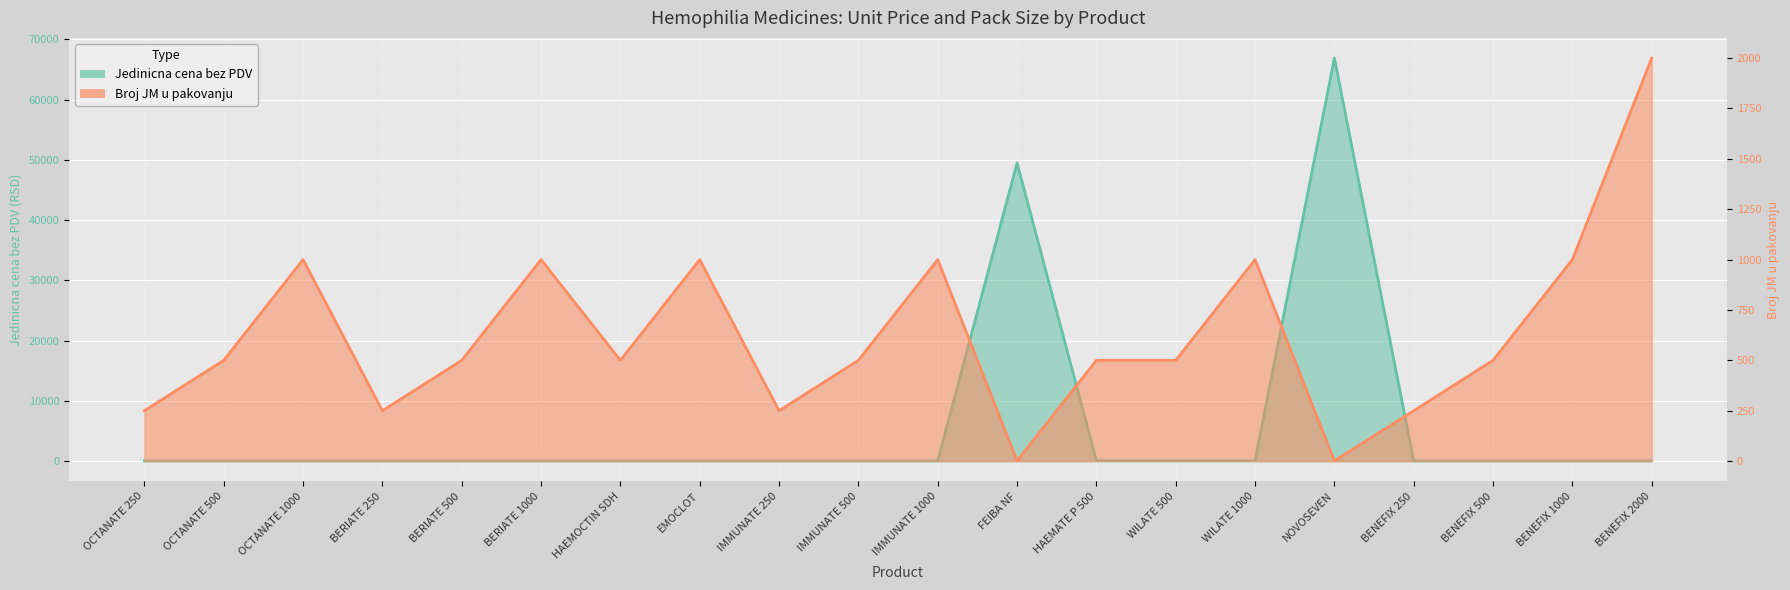

What is the sum of all Broj JM u pakovanju values?

12502.0